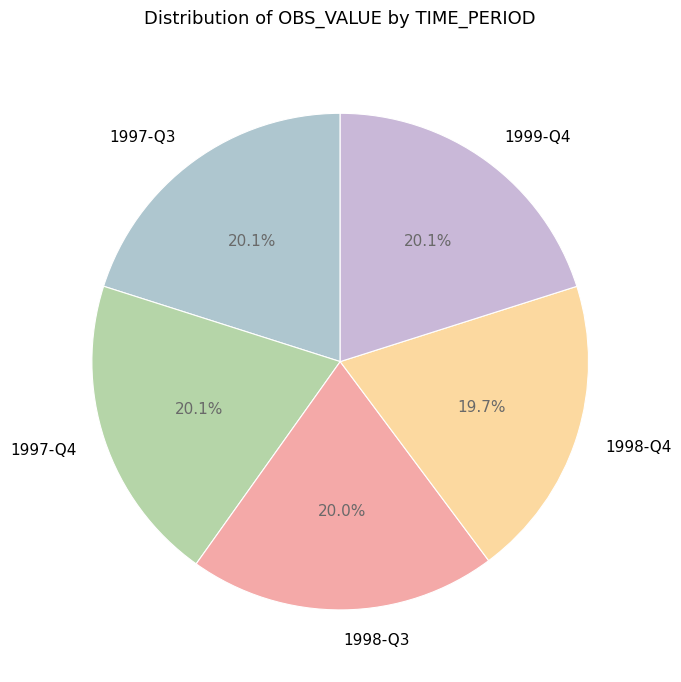

Do 1997-Q4 and 1997-Q3 together represent more than half of the pie?

No